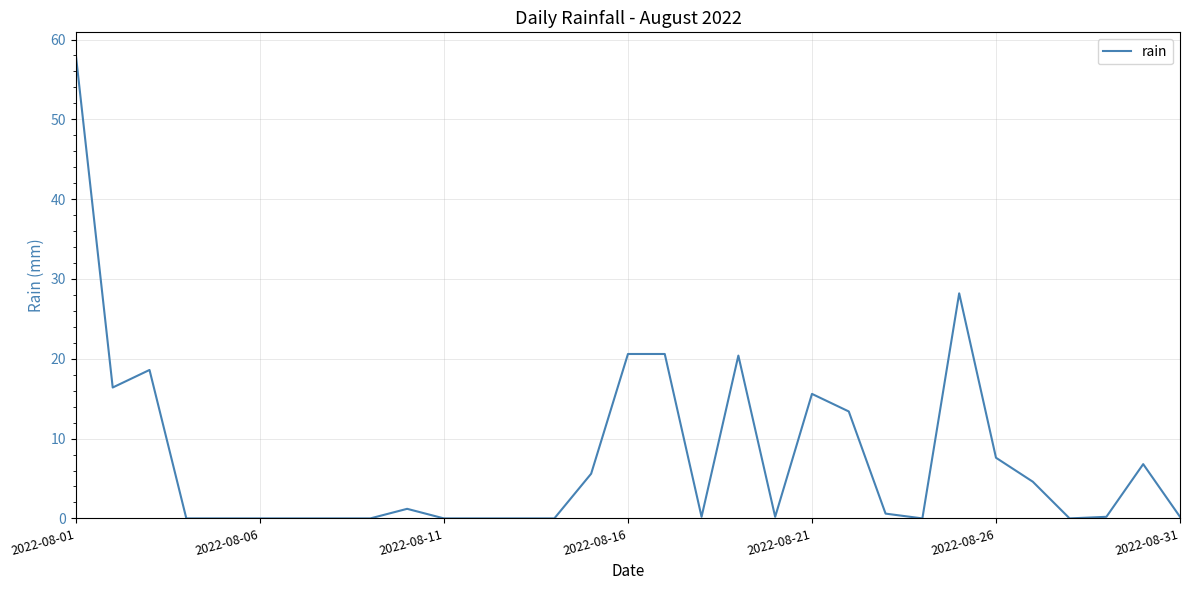

Reading right to left, transcribe all the data shown in this chart.

0.2	6.8	0.2	0.0	4.6	7.6	28.2	0.0	0.6	13.4	15.6	0.2	20.4	0.2	20.6	20.6	5.6	0.0	0.0	0.0	0.0	1.2	0.0	0.0	0.0	0.0	0.0	0.0	18.6	16.4	58.0